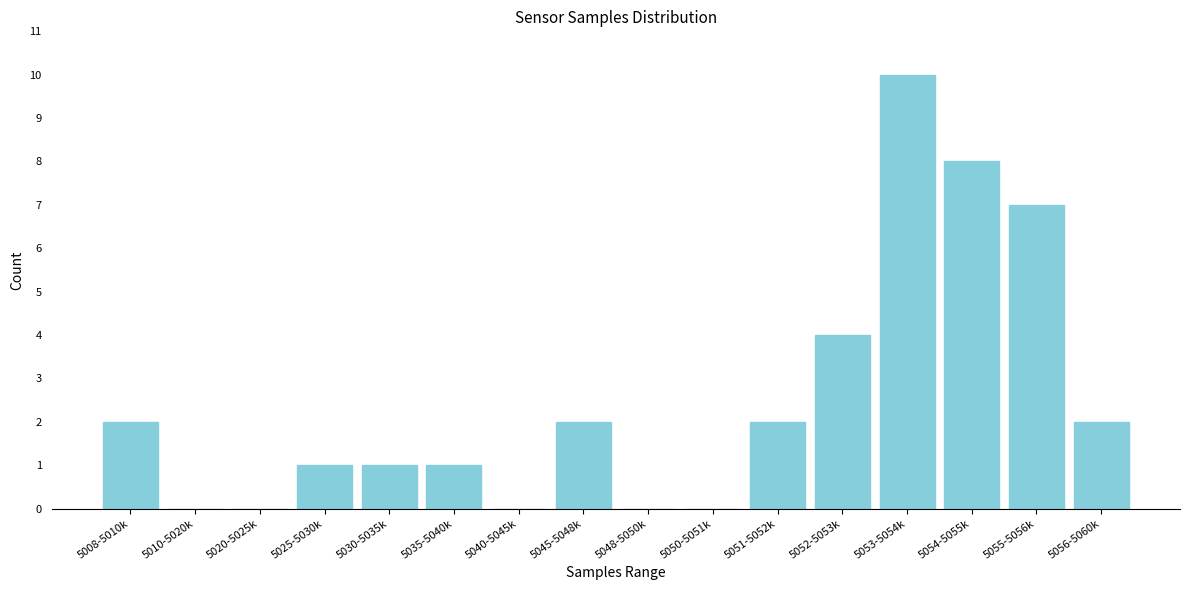

Reading left to right, extract all data points from this chart.

5008-5010k=2	5010-5020k=0	5020-5025k=0	5025-5030k=1	5030-5035k=1	5035-5040k=1	5040-5045k=0	5045-5048k=2	5048-5050k=0	5050-5051k=0	5051-5052k=2	5052-5053k=4	5053-5054k=10	5054-5055k=8	5055-5056k=7	5056-5060k=2